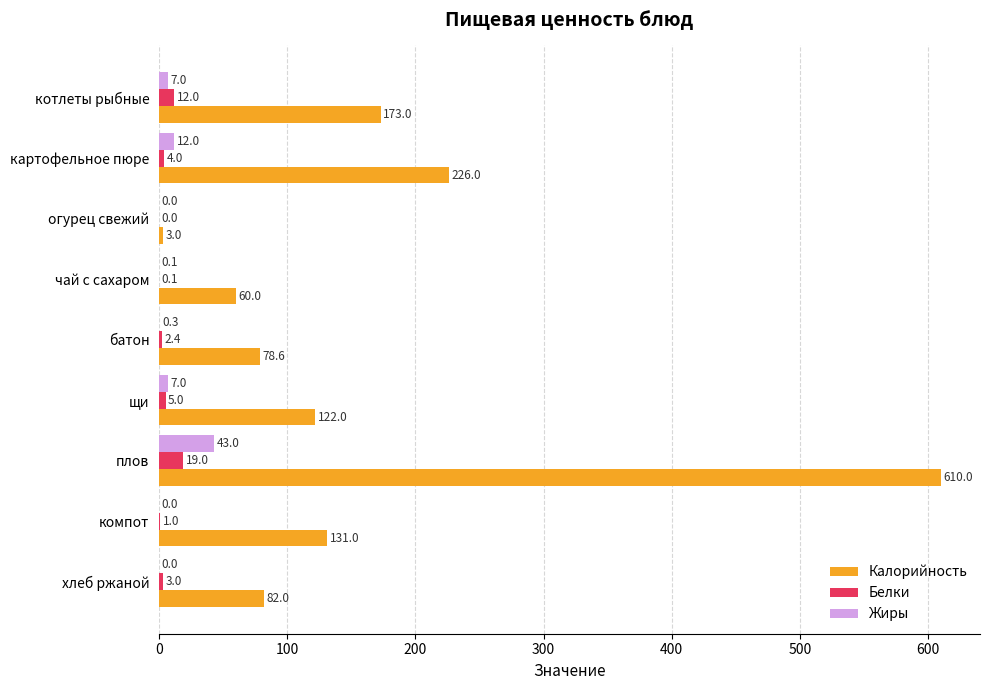

The Калорийность series shows 42.1 at батон. True or false?

False